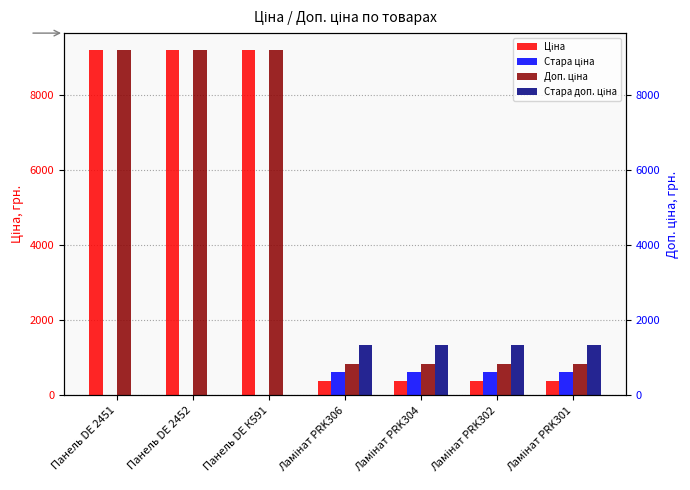

What value does the Доп. ціна series have at Ламінат PRK302?

849.0